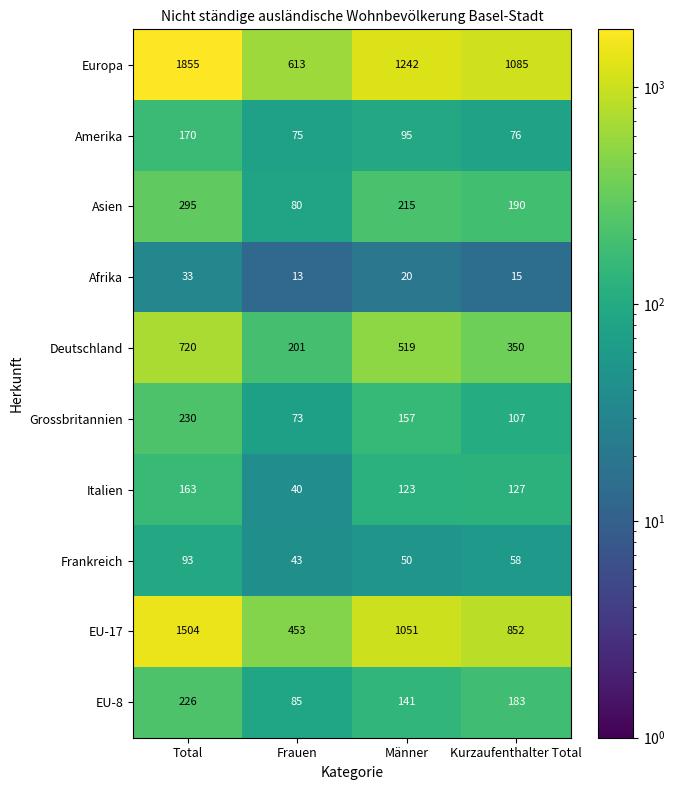

What is the average value of the Afrika series?

20